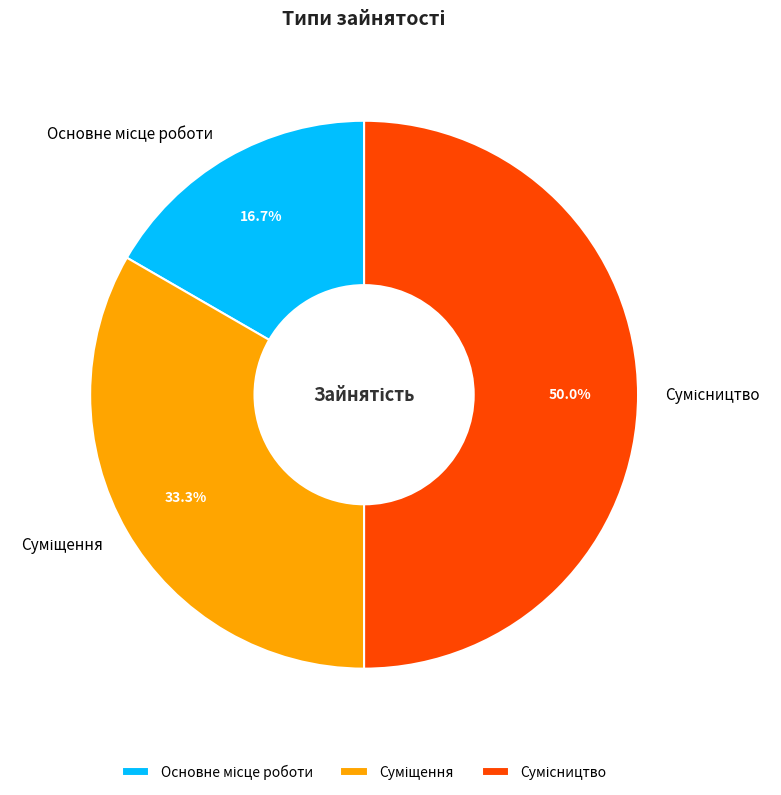

Does Основне місце роботи account for over 50% of the chart?

No